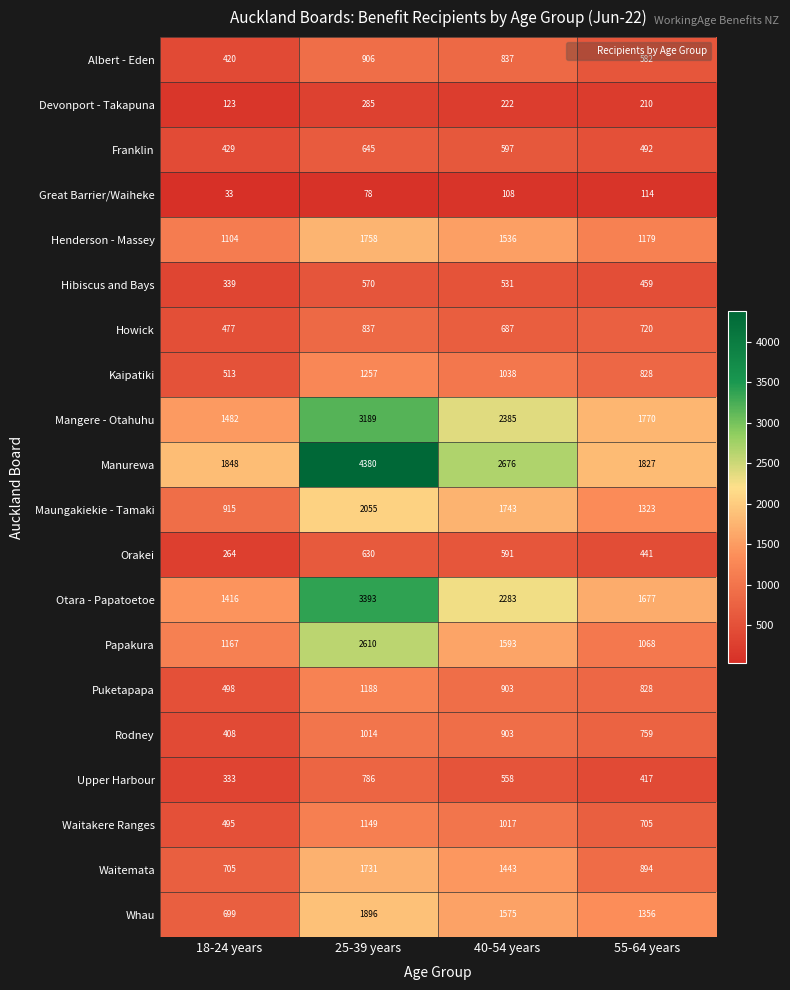

Is it true that Rodney equals 274 at 18-24 years?

False